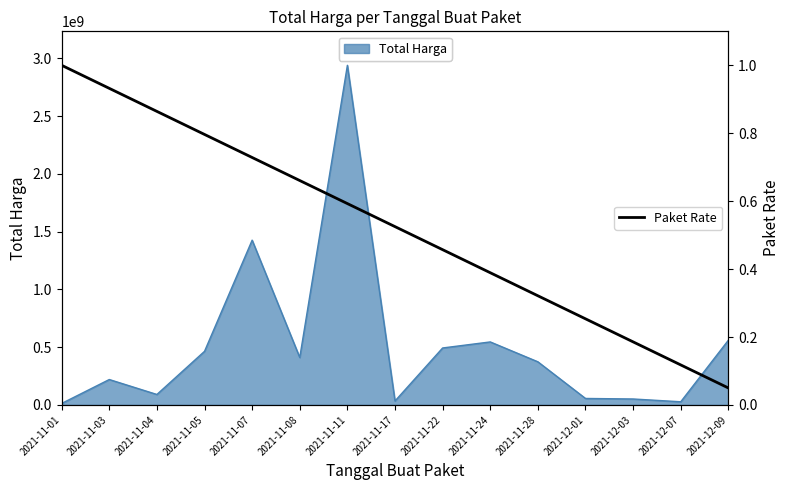

What is the difference between the second highest and second lowest values?

0.8